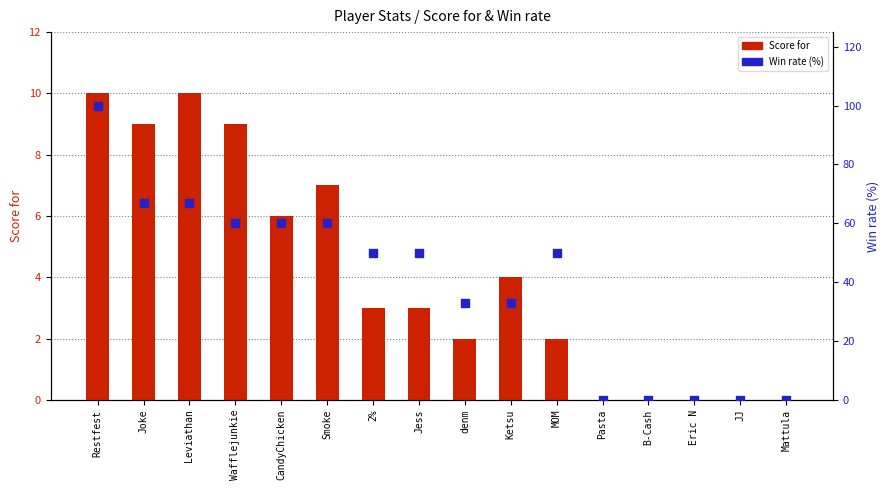

Which series reaches the maximum Y coordinate?

Win rate (%)